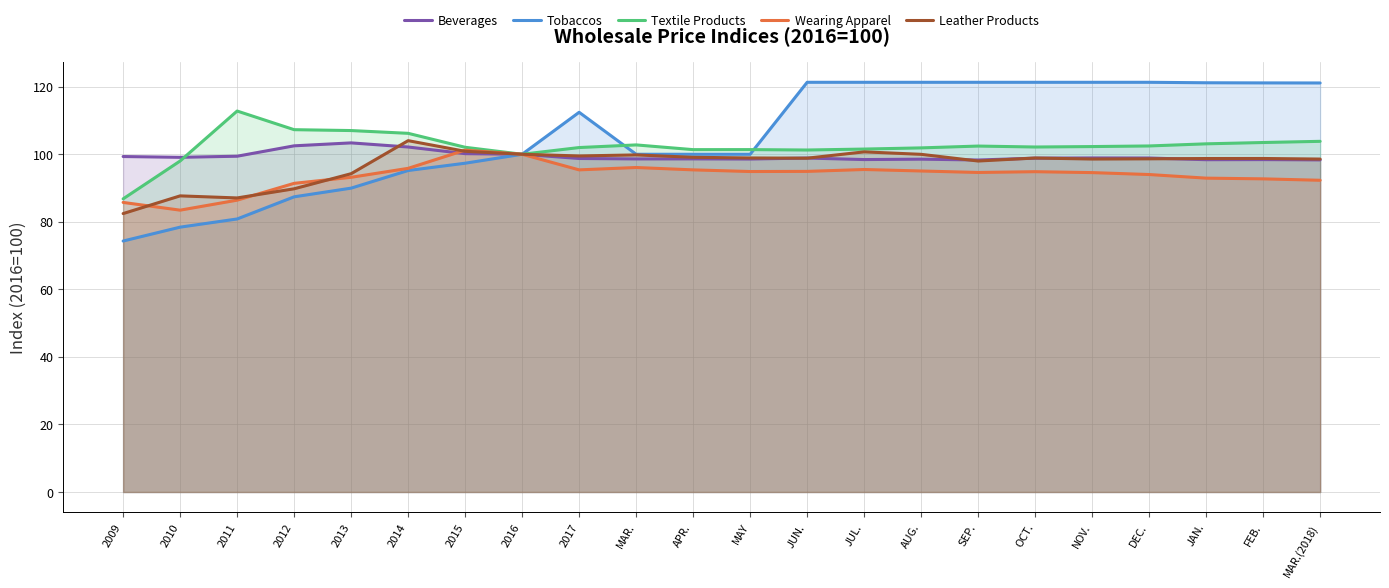

How many lines are shown in the chart?

5